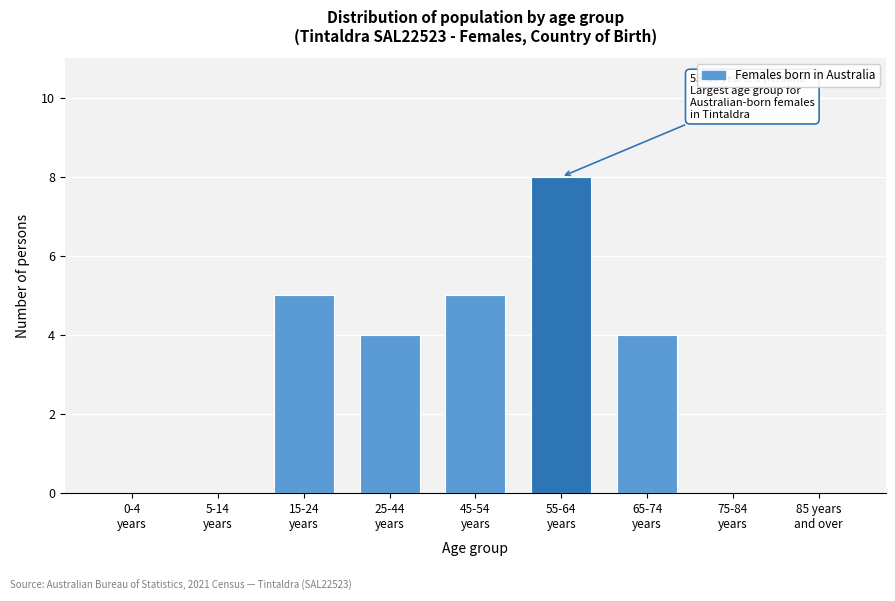

What is the sum of all values?

26